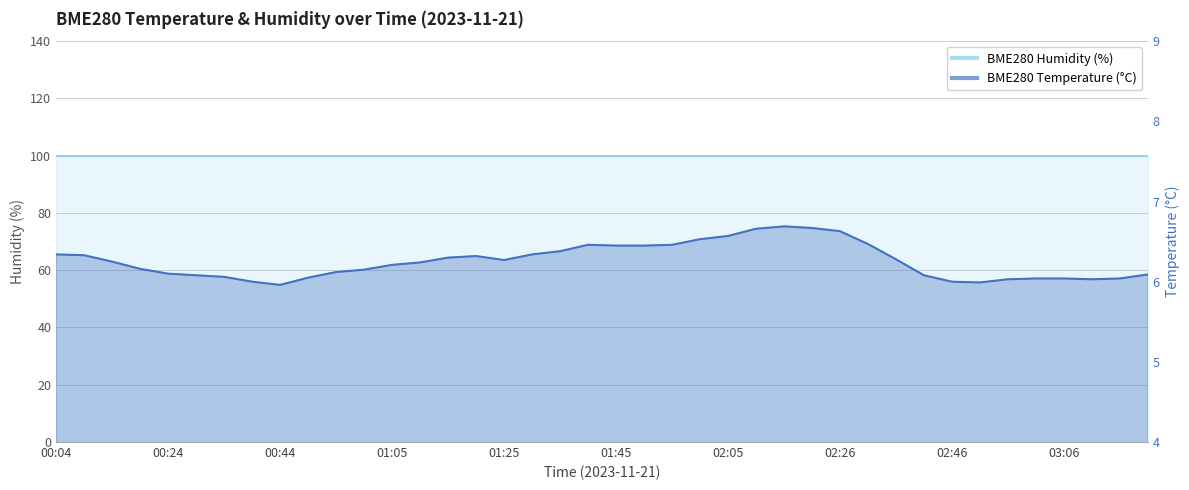

What is the difference between the values at 02:31 and 01:00?

0.3